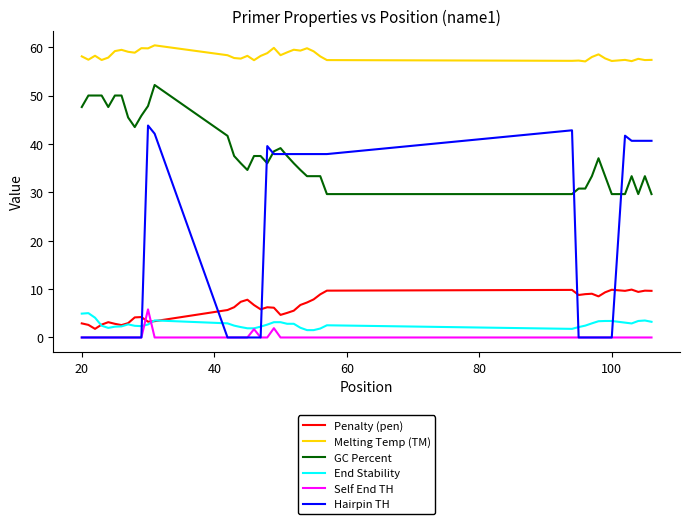

Which series has the largest total across all categories?

Melting Temp (TM)